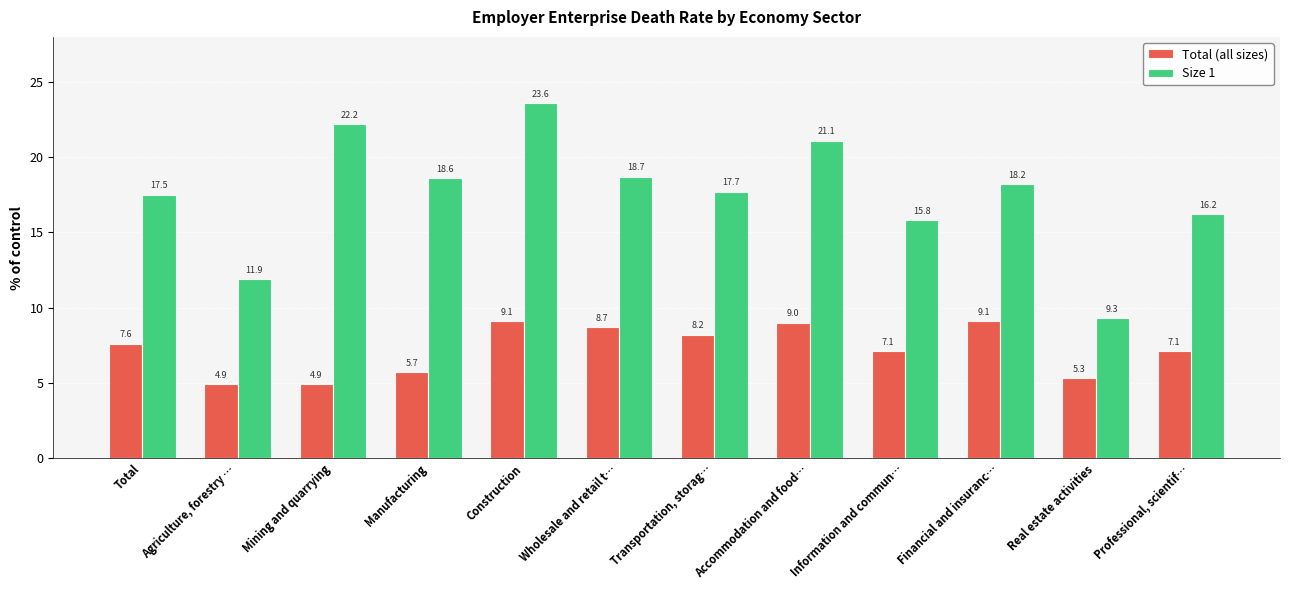

What are all the series names shown in the legend?

Total (all sizes), Size 1